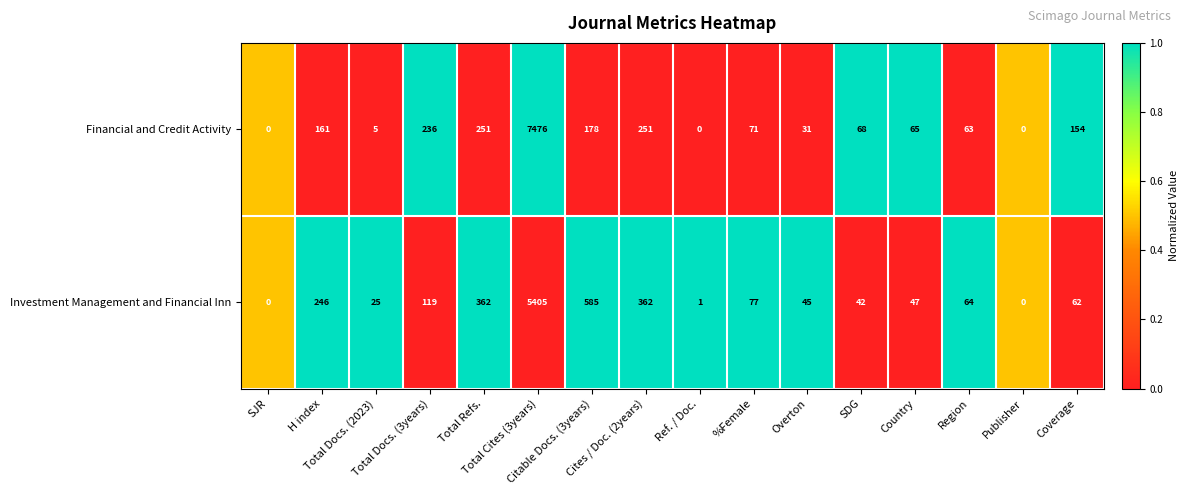

How many categories are shown in the chart?

16